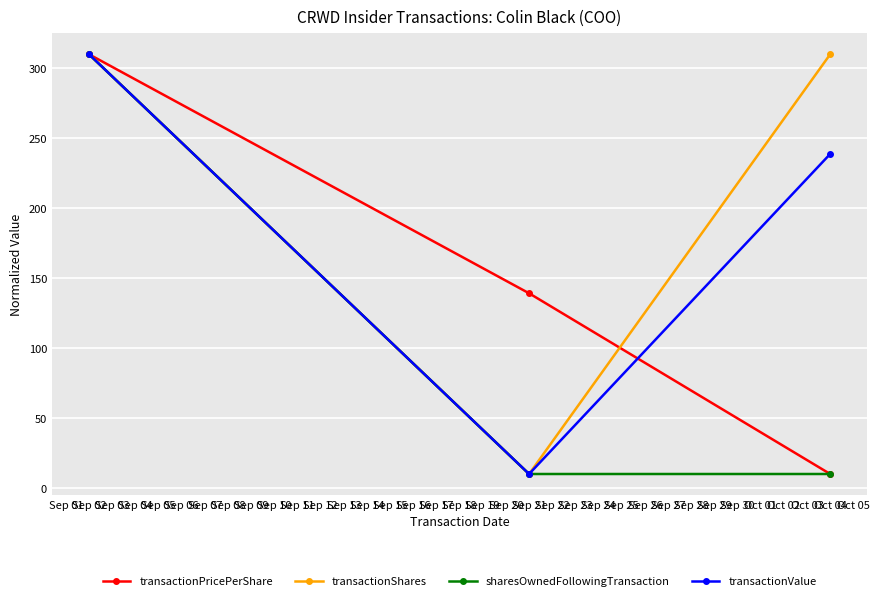

Rank the series by their average value, from highest to lowest.

transactionShares, transactionValue, transactionPricePerShare, sharesOwnedFollowingTransaction